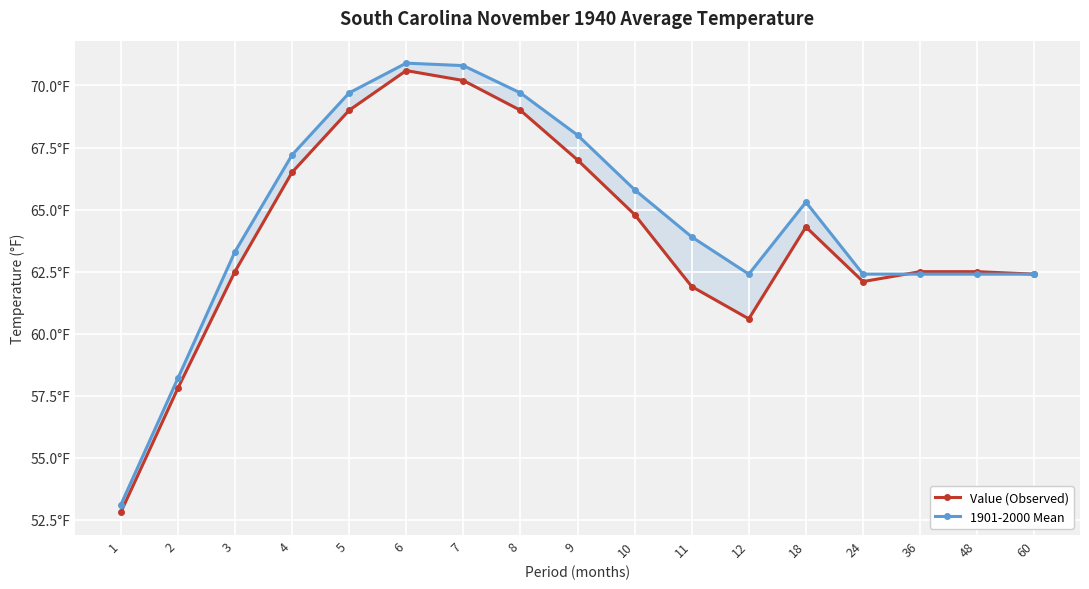

What is the greatest value displayed?

70.9